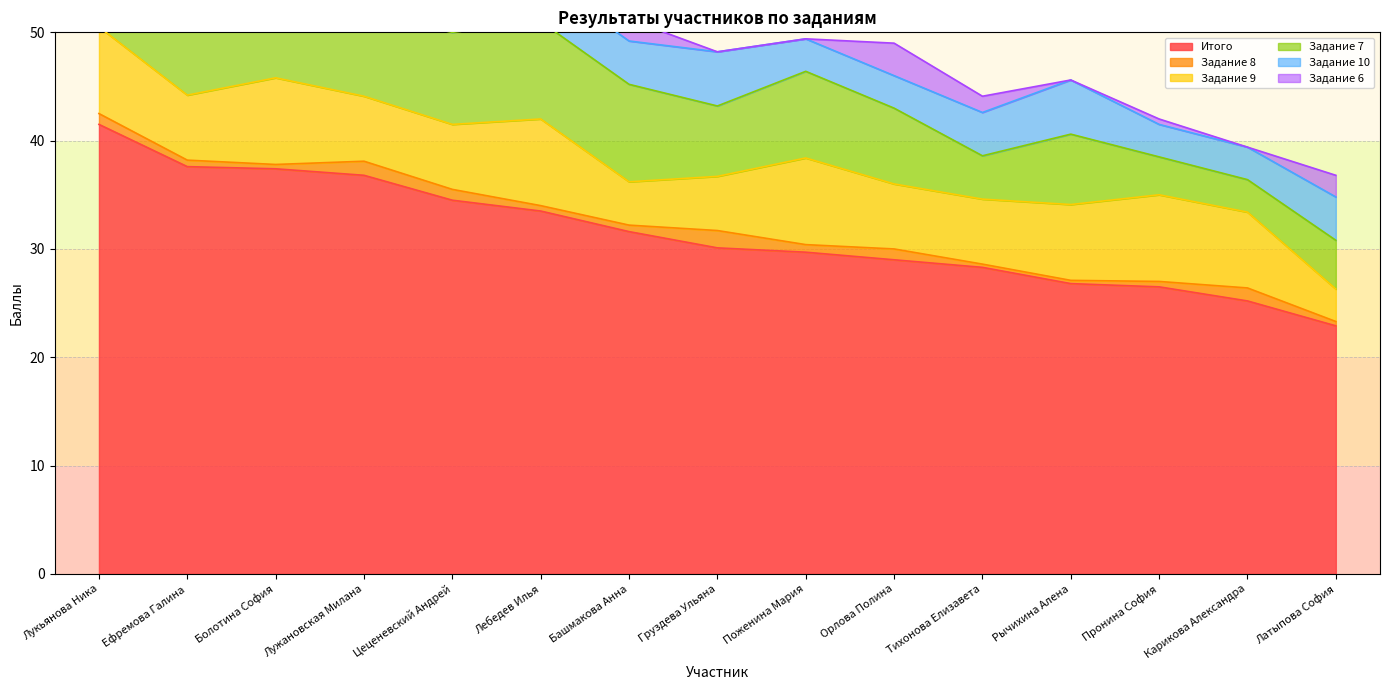

True or false: Задание 6 has a value of -2.1 at Рычихина Алена.

False